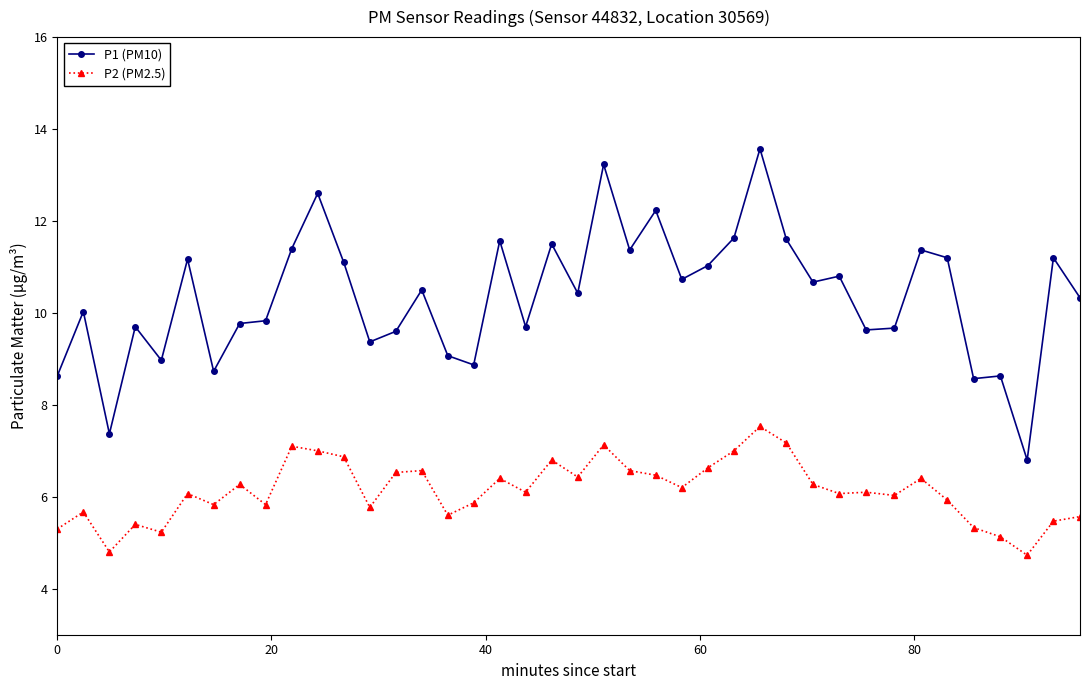

Which series has the largest range (max minus min)?

P1 (PM10)